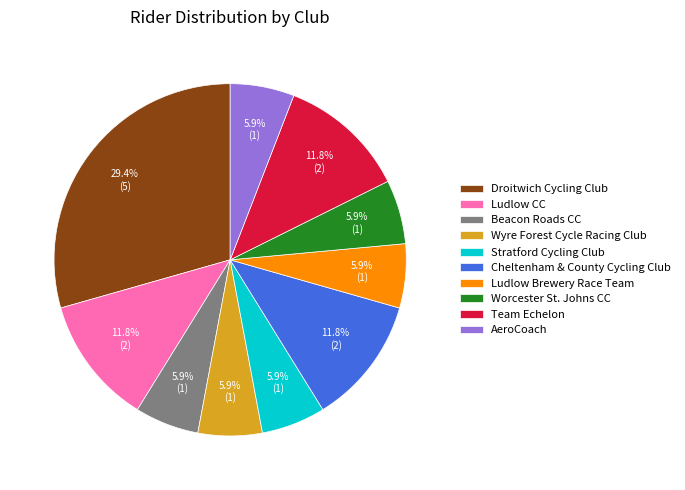

Is it true that AeroCoach is 1% of the pie?

False